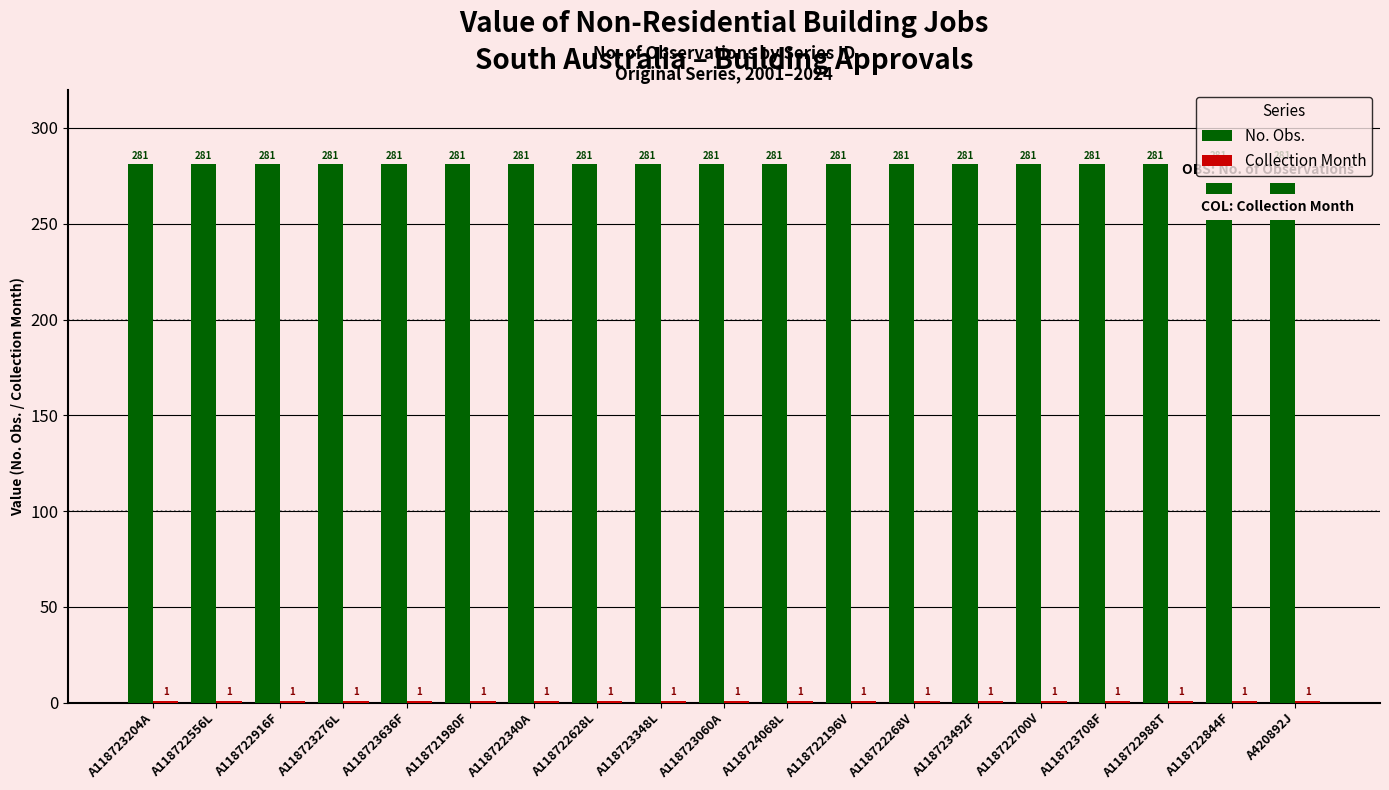

How many groups of bars are there?

19